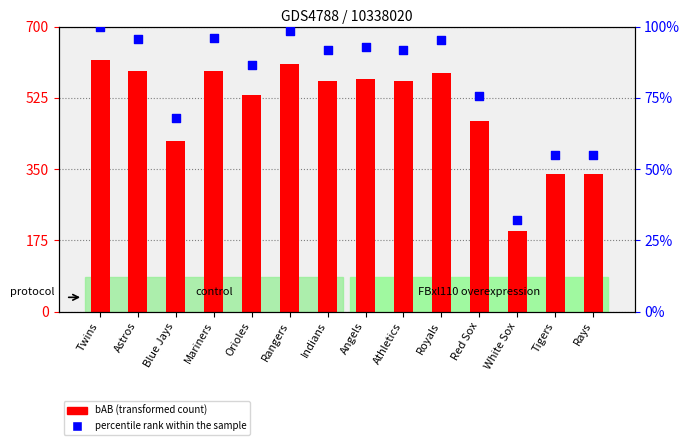

At which category is the sum across all series the highest?

Twins